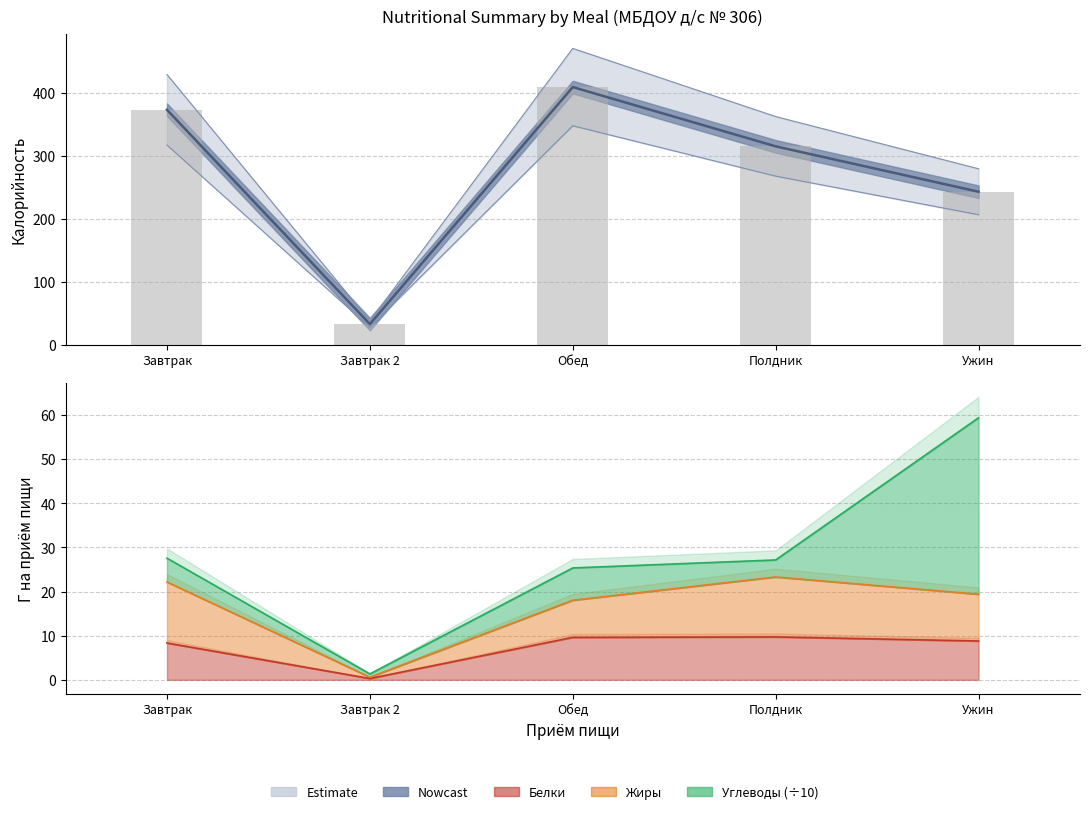

Where is Калорийность nearest to the value 221?

Ужин